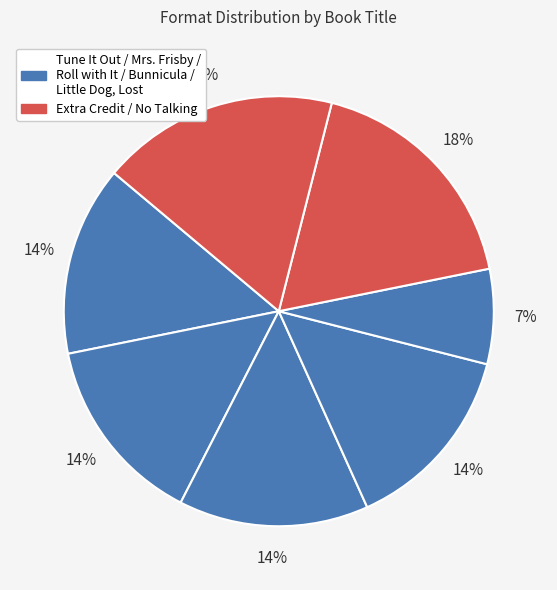

How many slices are in this pie chart?

7